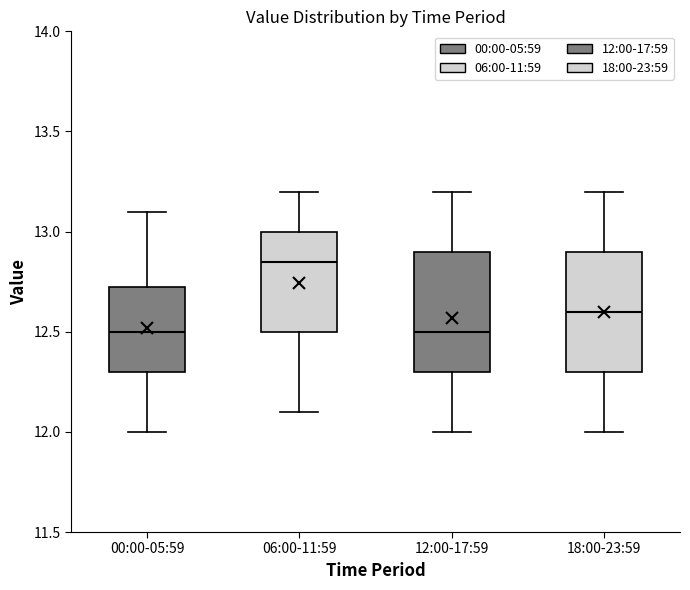

Where is the upper edge of the box for 00:00-05:59 on the y-axis? The values are not printed on the chart, so give them approximately, as read against the axis.

12.75